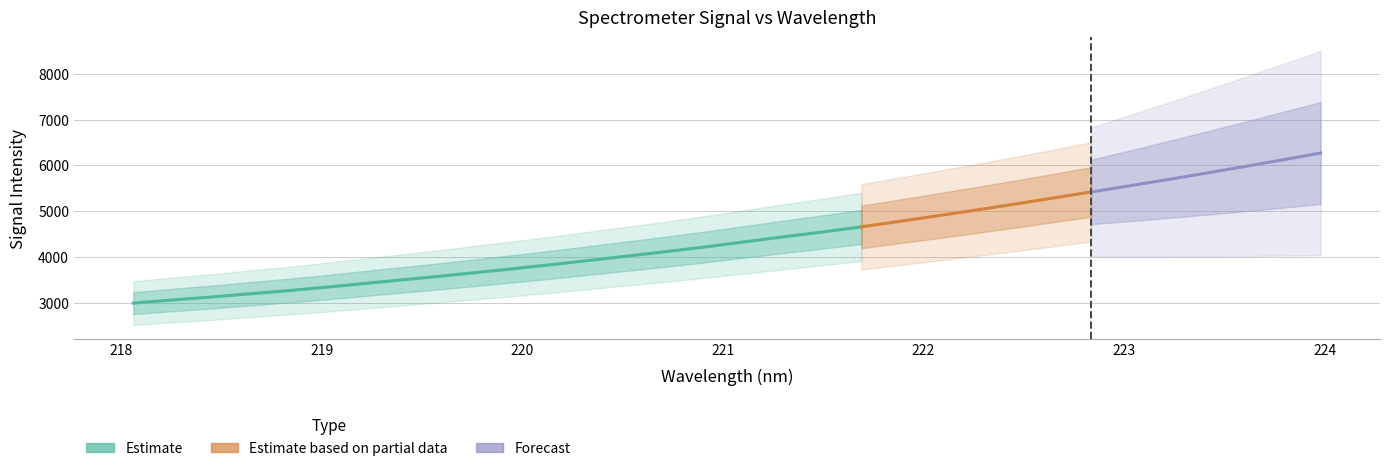

What is the smallest value displayed?

2990.9